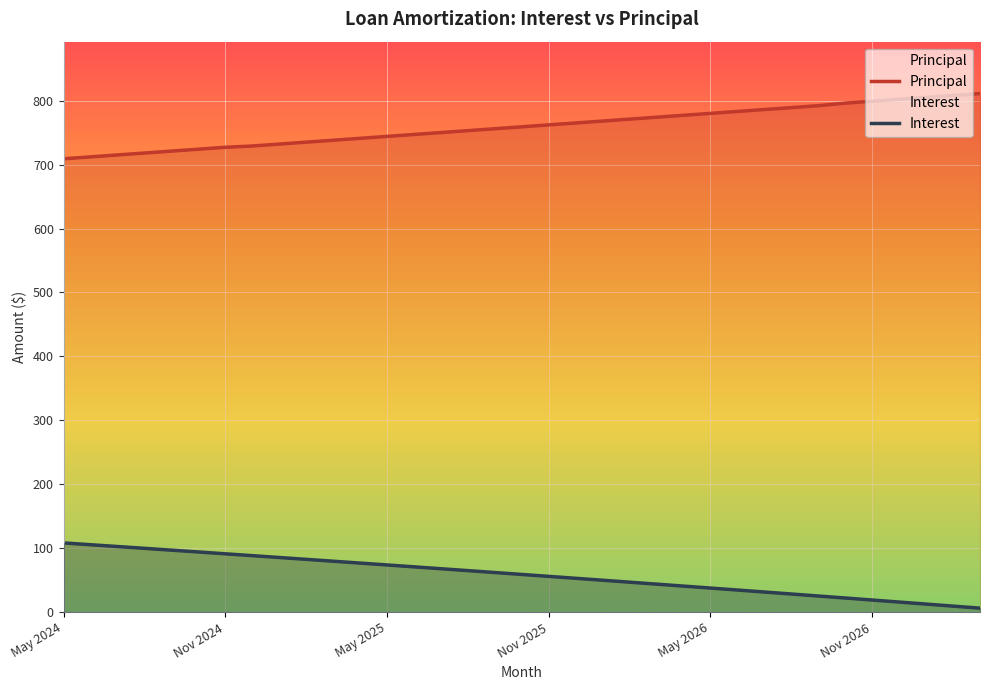

Which series has the largest total across all categories?

Principal